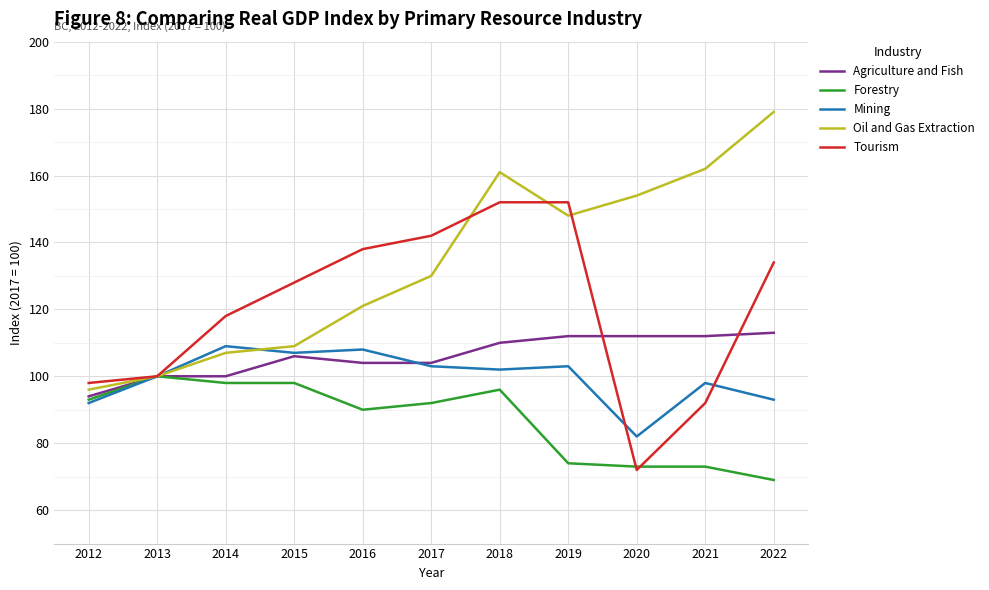

At which category does the chart reach its minimum across all series?

2022